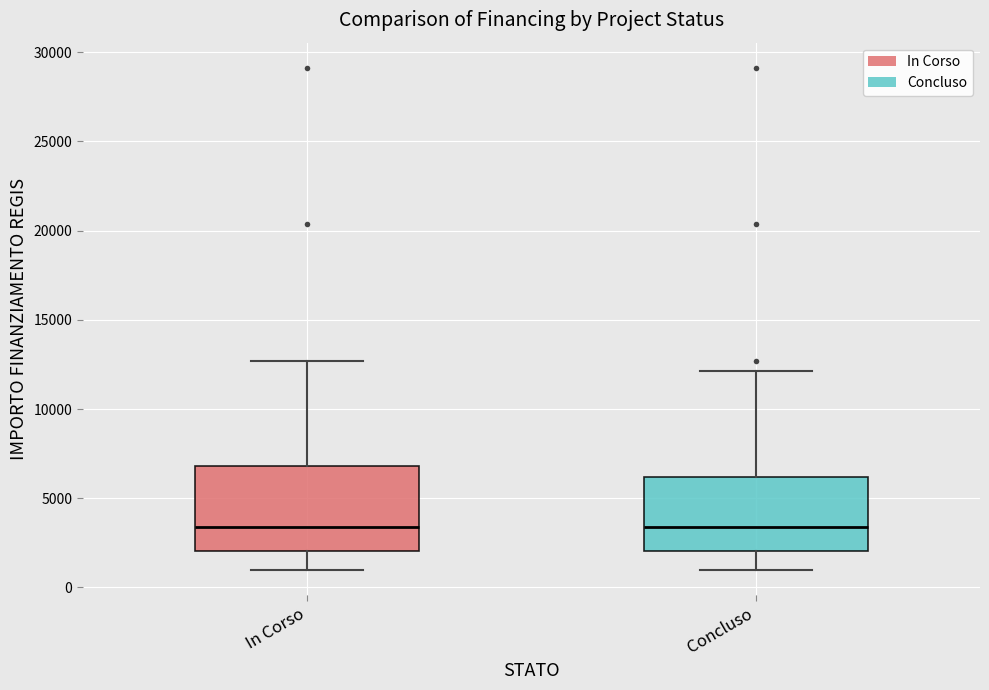

Reading left to right, read every box against the y-axis: the position of its median line, the range the box covers, and the ends of its whiskers. The values are not printed on the chart, so give them approximately, as read against the axis.

In Corso: median 3500, box 2000 to 7000, whiskers 1000 to 12500
Concluso: median 3500, box 2000 to 6000, whiskers 1000 to 12000